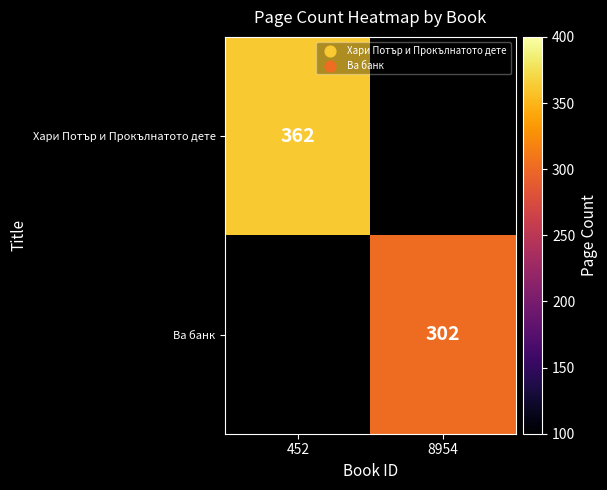

Is the value of Хари Потър и Прокълнатото дете at 452 greater than the value of Ва банк at 8954?

Yes